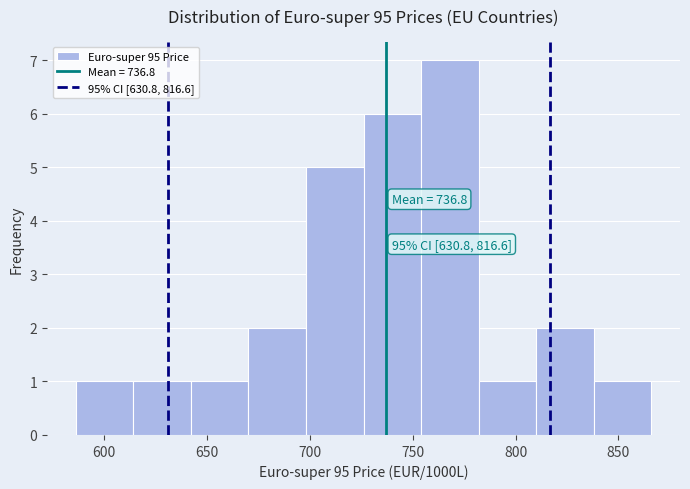

Which range on the x-axis has the tallest bar?

755 to 780